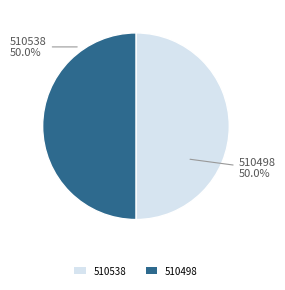

The 510498 slice represents 50% of the pie. True or false?

True